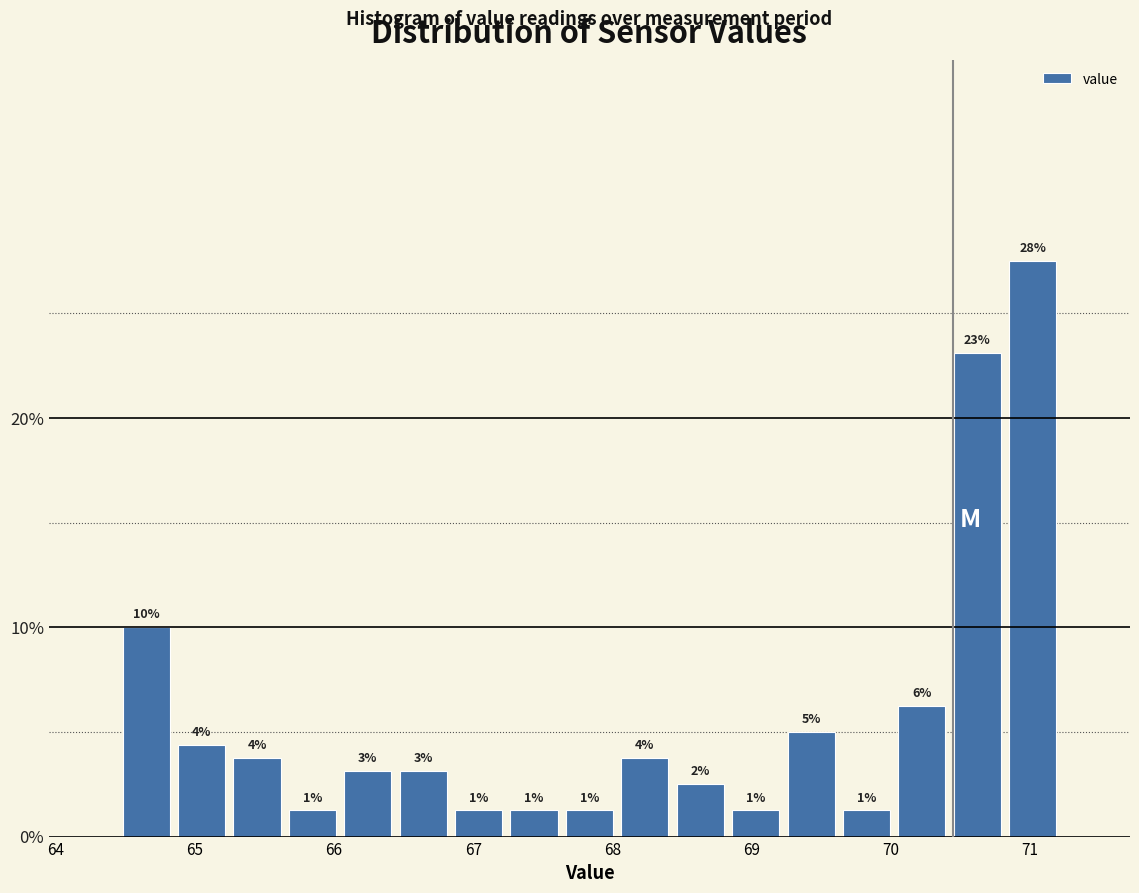

Read against the x-axis, roughly where is the centre of the tallest bar?

71.0